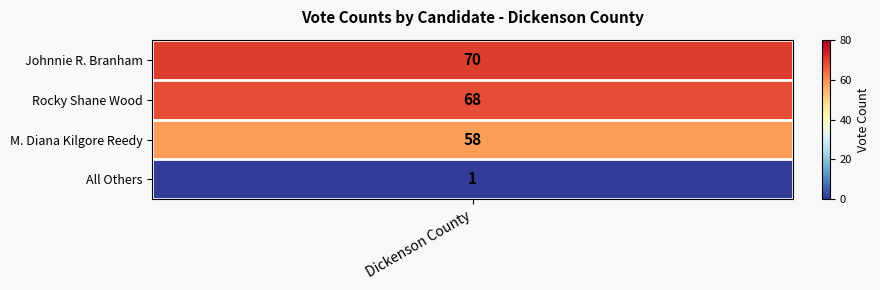

How many values are below 68?

2